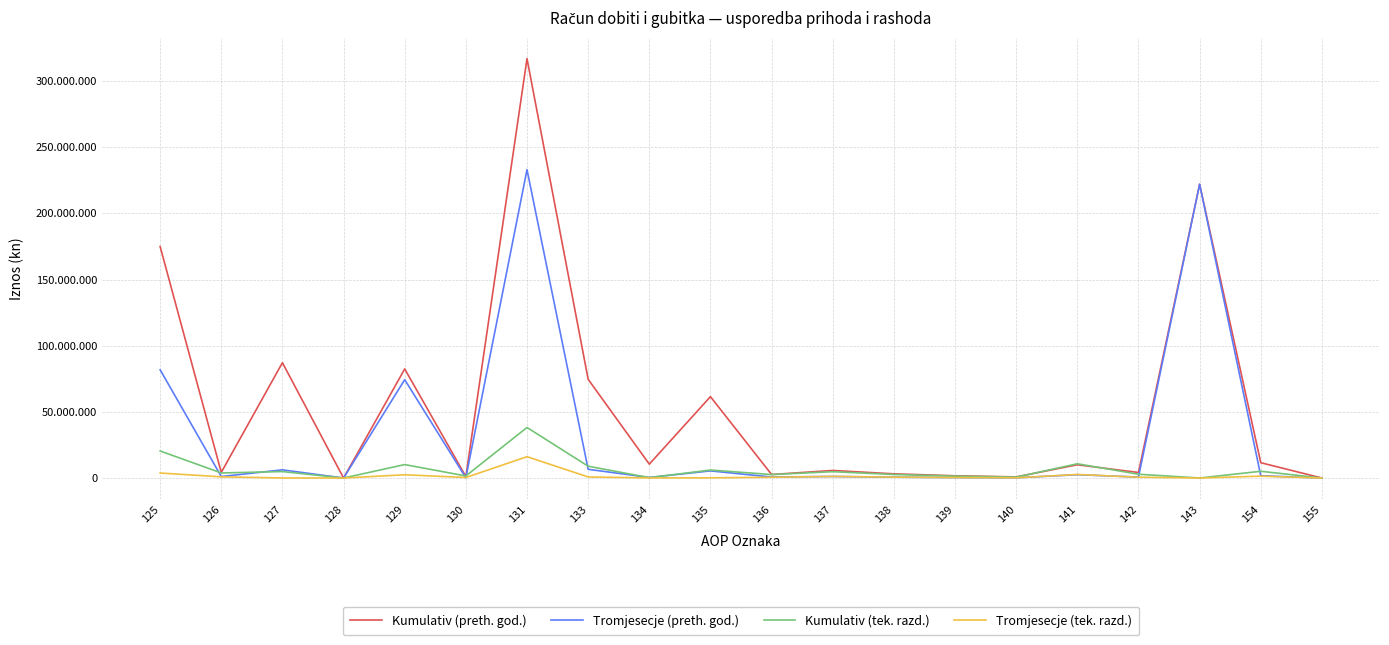

Which series has the widest spread of values?

Kumulativ (preth. god.)